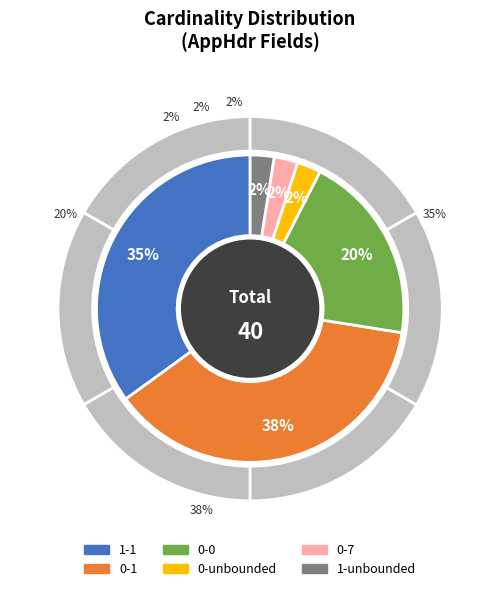

To the nearest percent, what is the combined percentage of 1-unbounded and 1-1?

38%